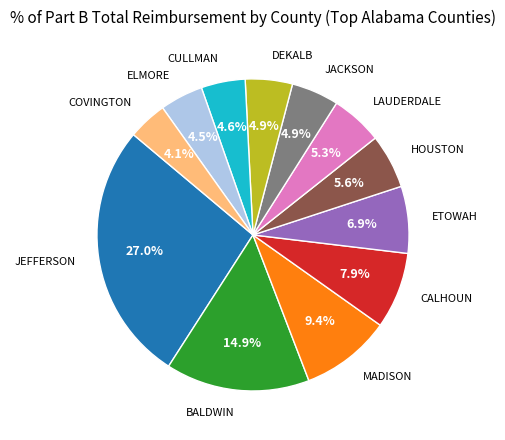

To the nearest percent, what is the average slice percentage?

8%